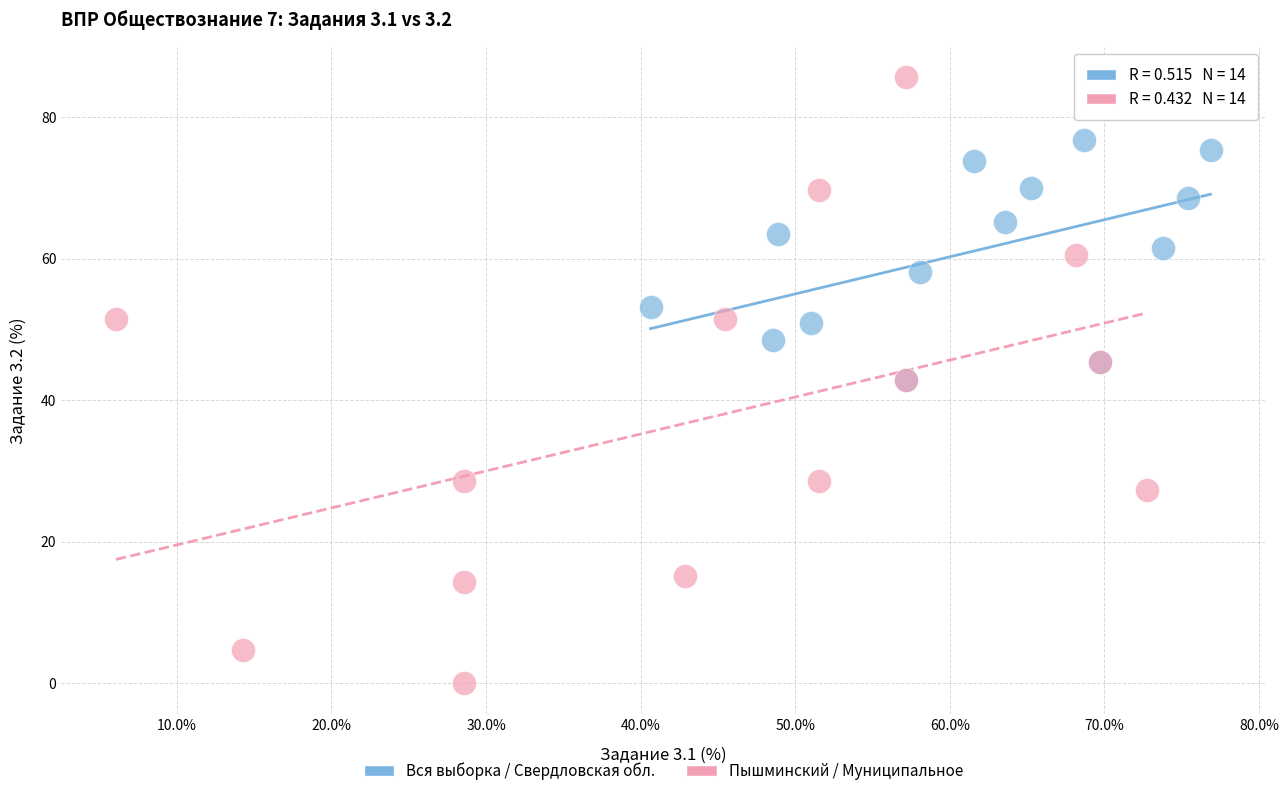

Which series contains the highest Y value?

Пышминский / Муниципальное